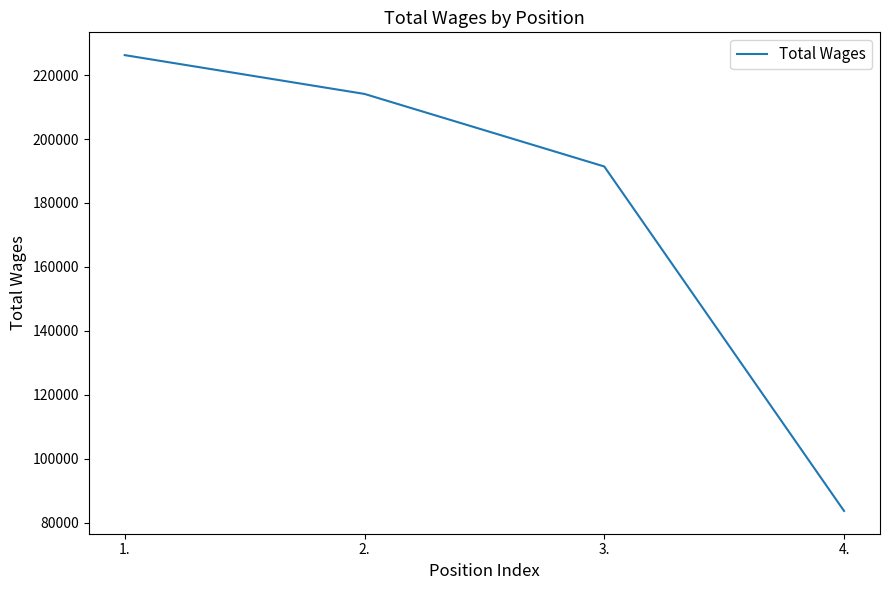

At which label does the data first exceed 214105?

1.